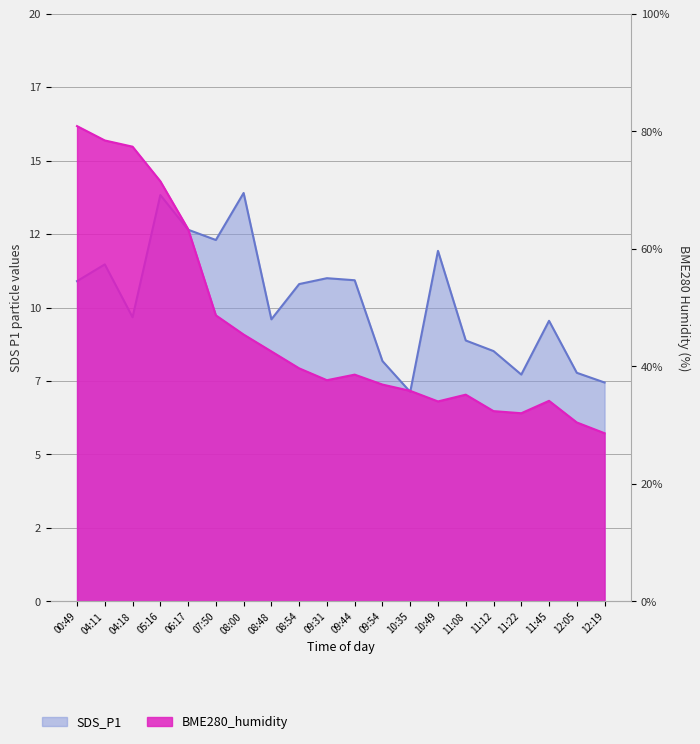

What is the smallest value displayed?

7.1